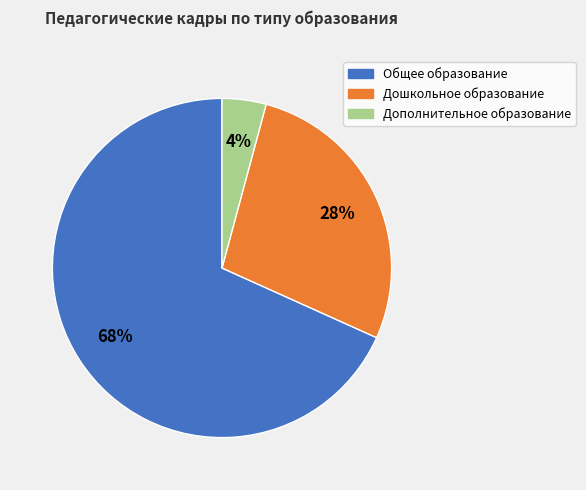

To the nearest percent, what is the average slice percentage?

33%